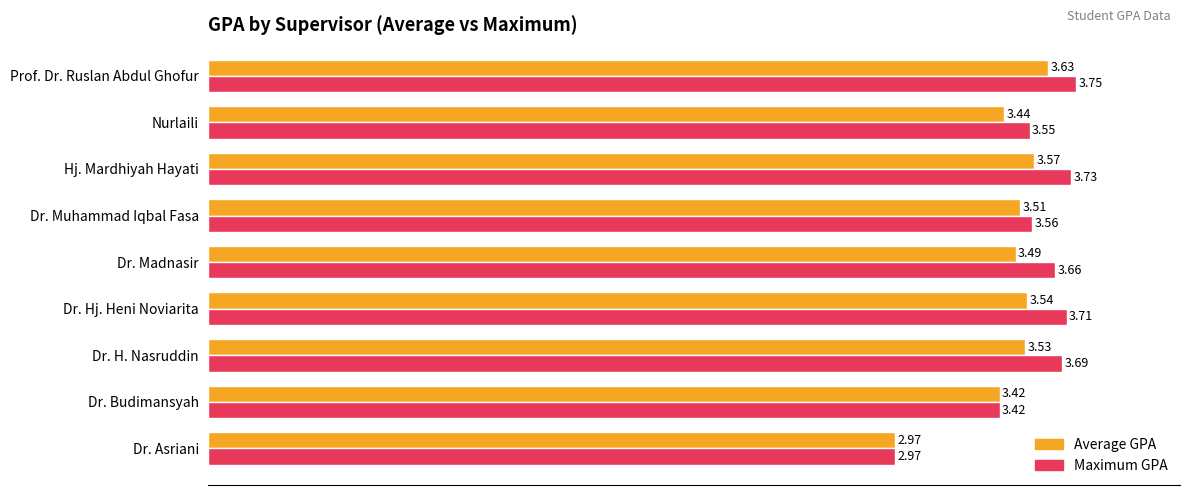

Rank the series by their maximum value, from lowest to highest.

Average GPA, Maximum GPA